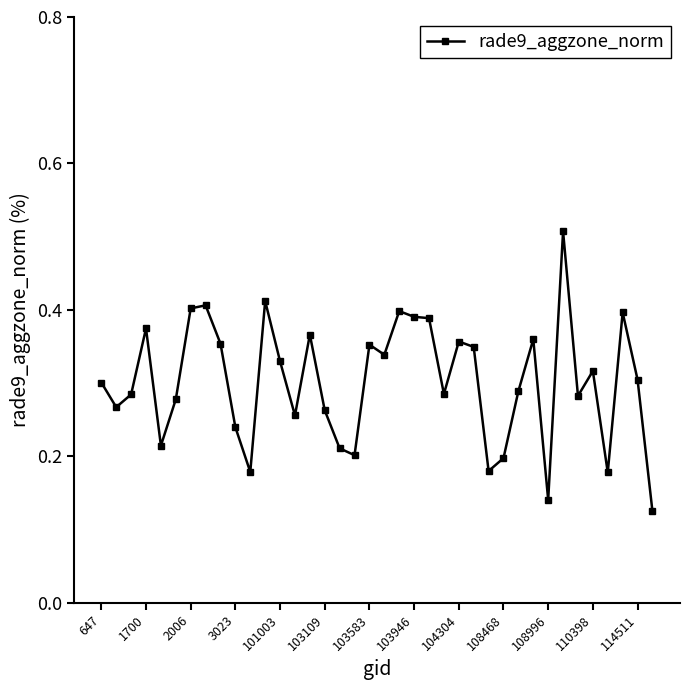

True or false: the data has more than 2 interior local peaks.

True